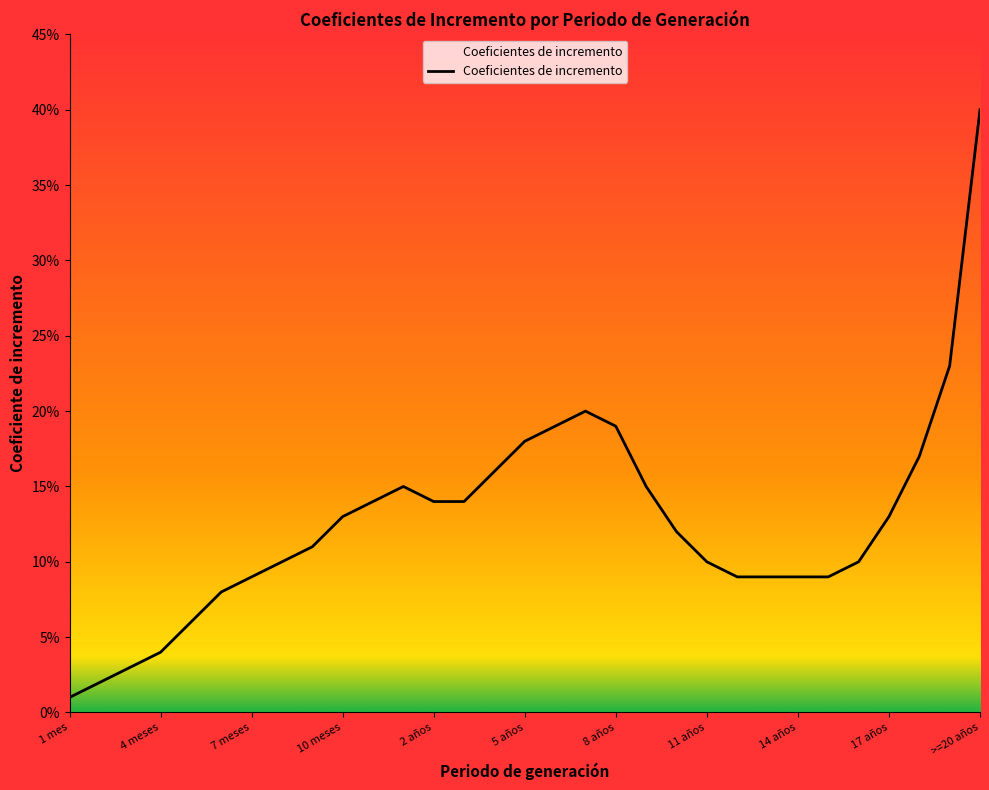

Is this an area chart (filled region under the line)?

Yes